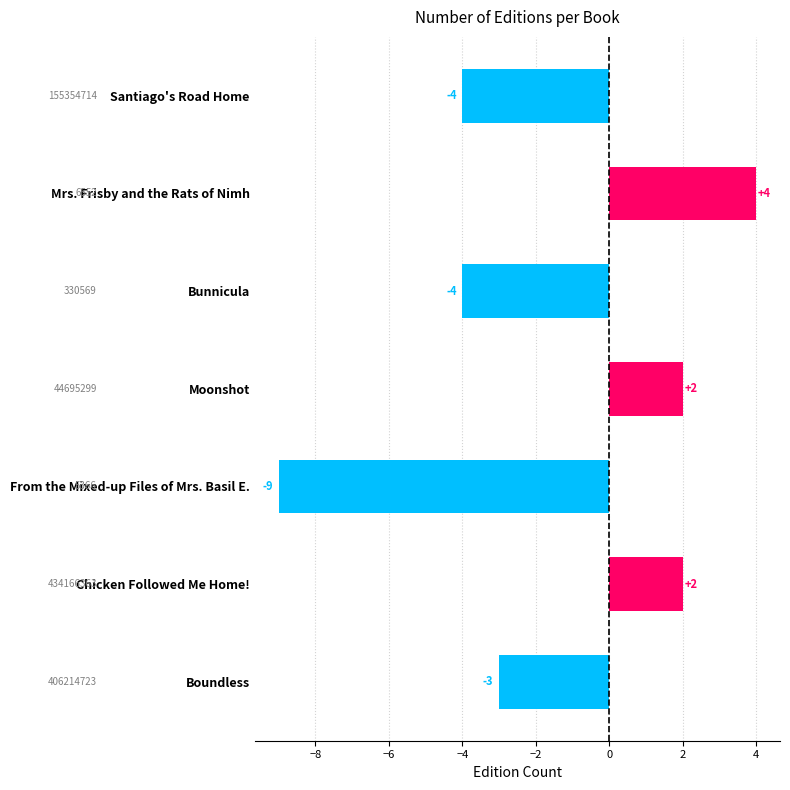

What is the difference between the second highest and minimum values?

11